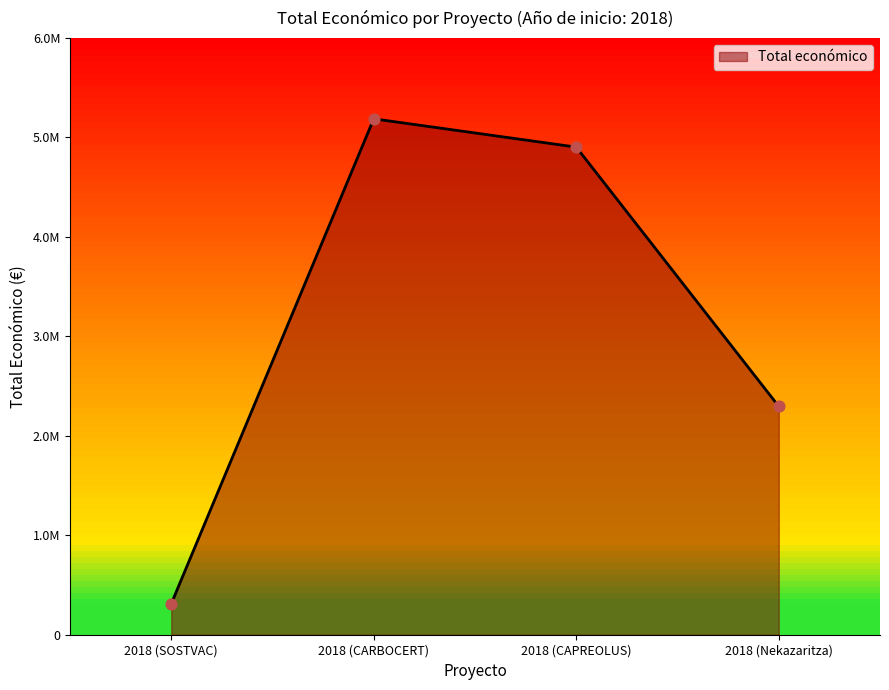

Between 2018 (SOSTVAC) and 2018 (CARBOCERT), which is larger?

2018 (CARBOCERT)